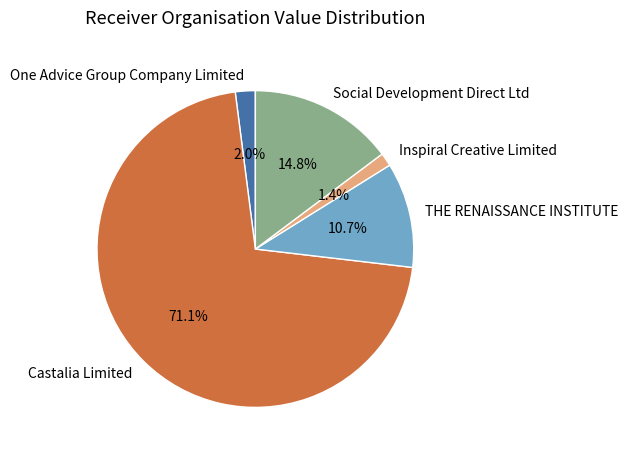

How many segments does this pie chart have?

5